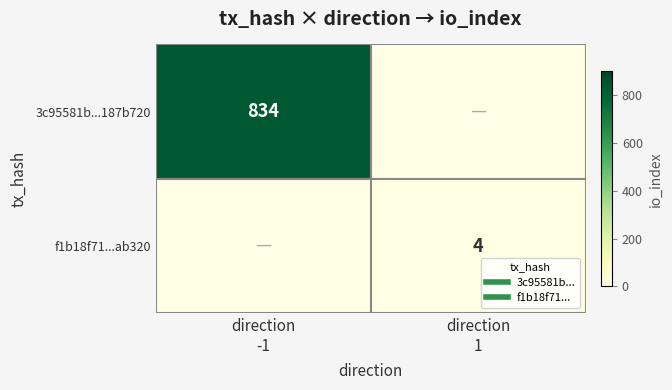

What is the difference between the f1b18f71...ab320 values at direction -1 and direction 1?

4